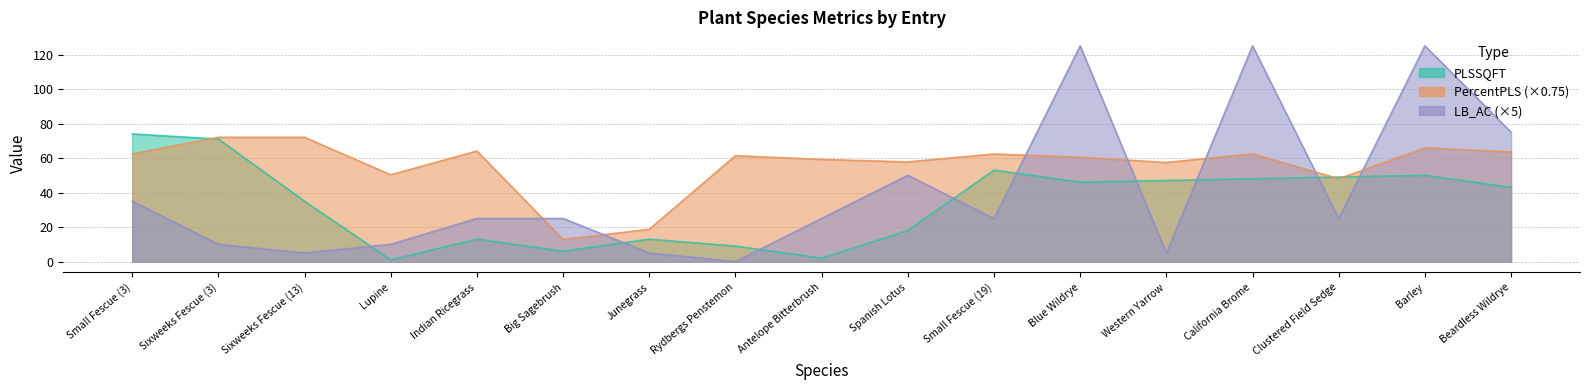

Does the chart display data point markers on the line(s)?

No